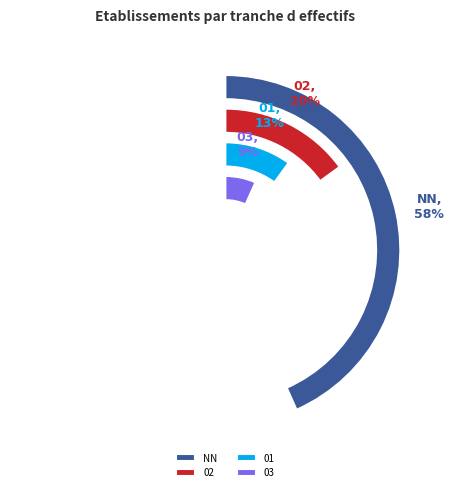

The 02 slice represents 3% of the pie. True or false?

False